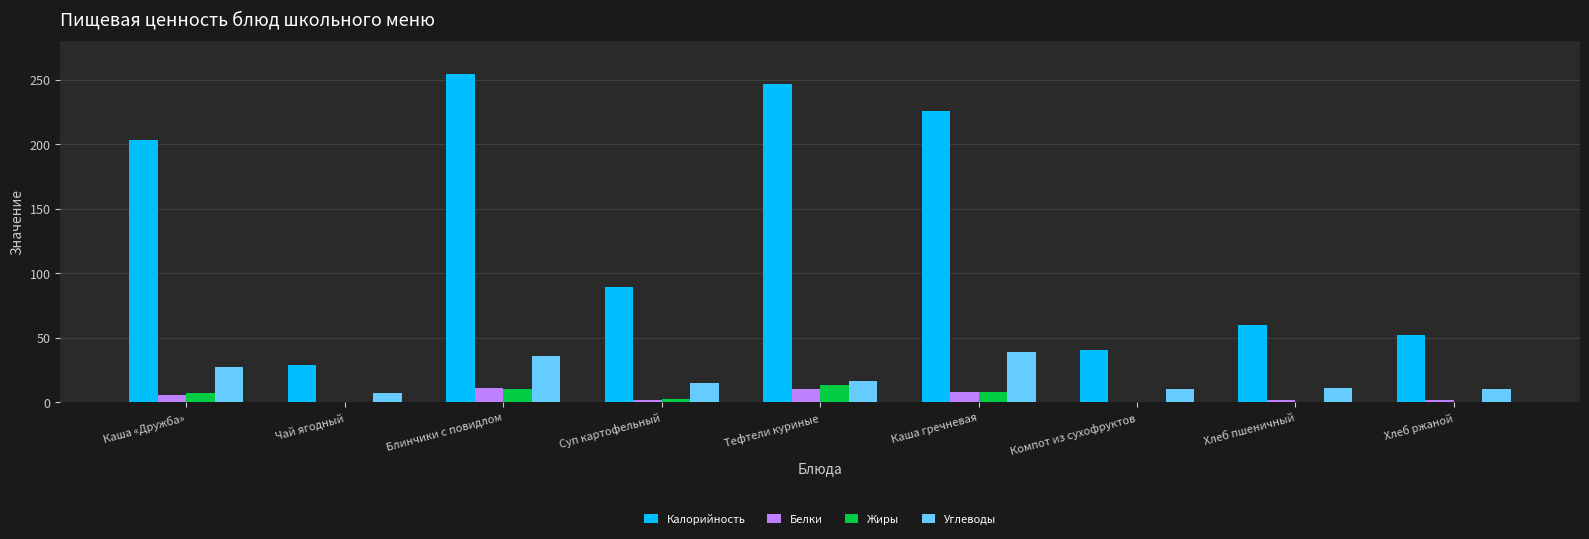

How many values in the Белки series exceed 2?

5